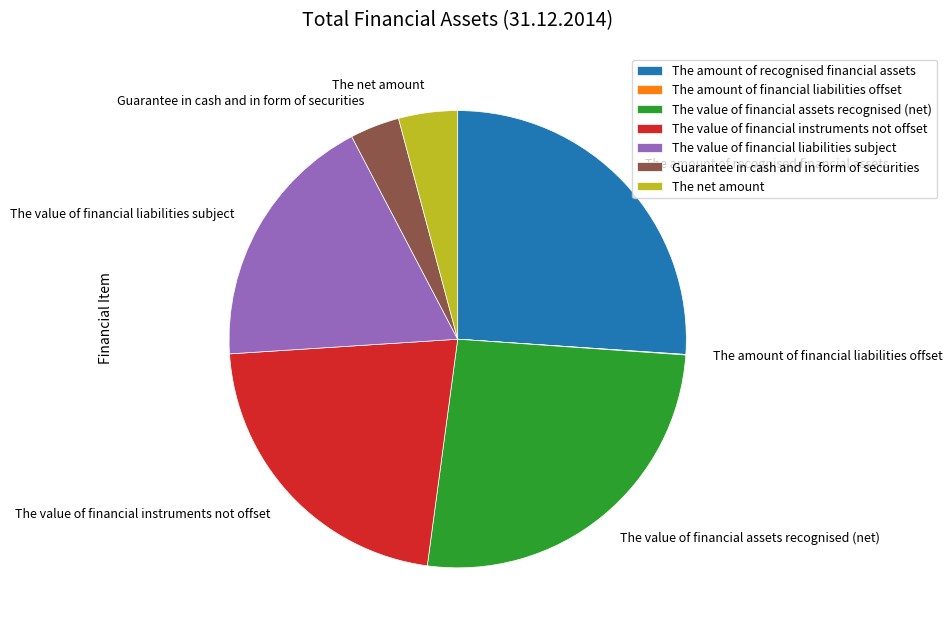

Which has a higher value, The value of financial assets recognised (net) or The value of financial instruments not offset?

The value of financial assets recognised (net)